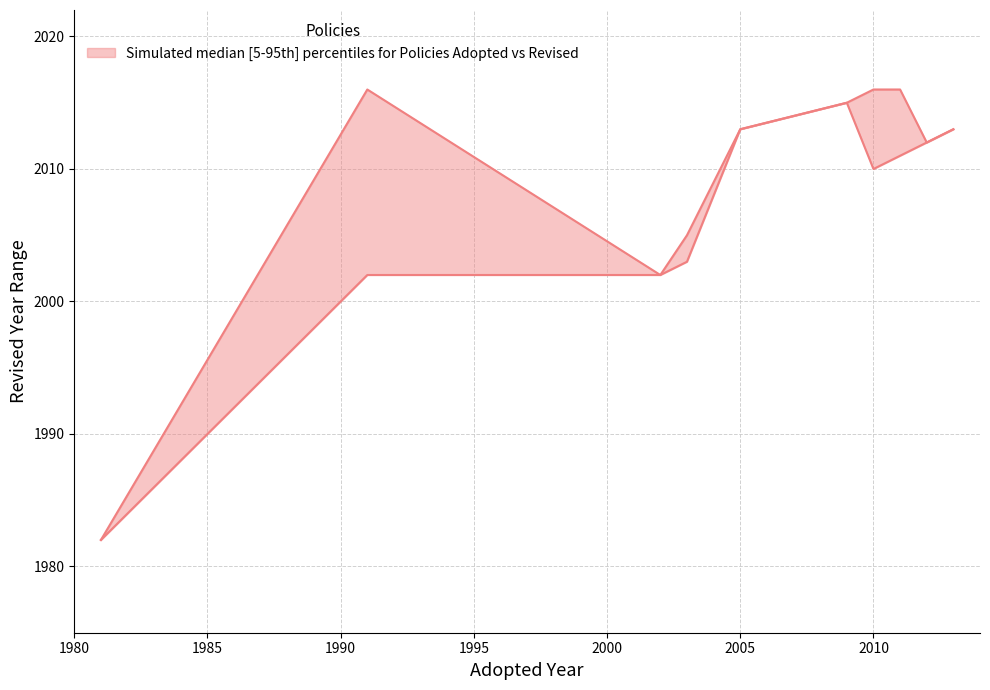

Does the chart display data point markers on the line(s)?

No